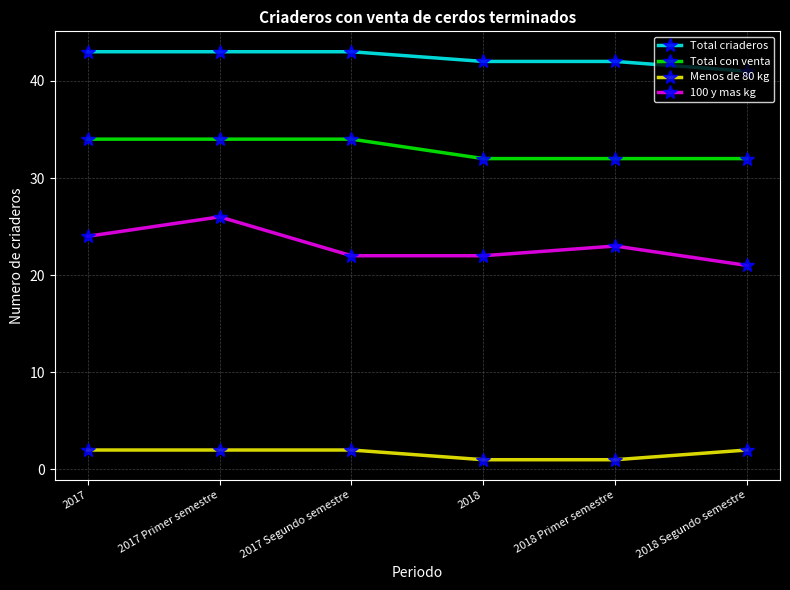

Is the value of 100 y mas kg at 2018 greater than the value of Total con venta at 2017 Segundo semestre?

No